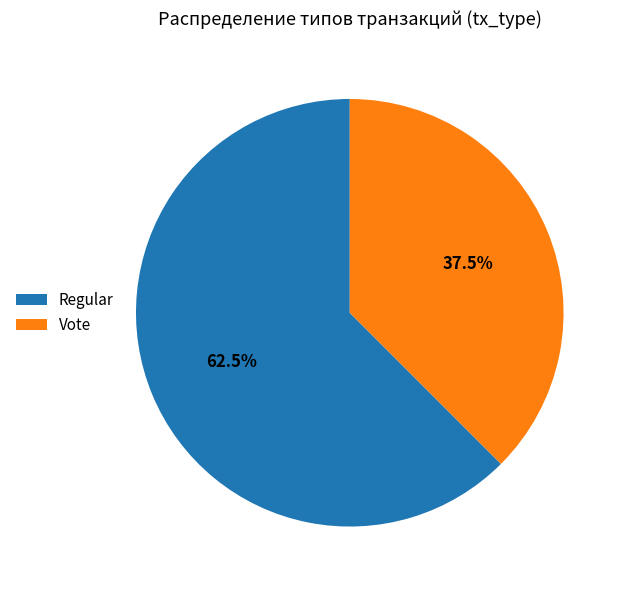

Which slice represents more than half of the pie?

Regular